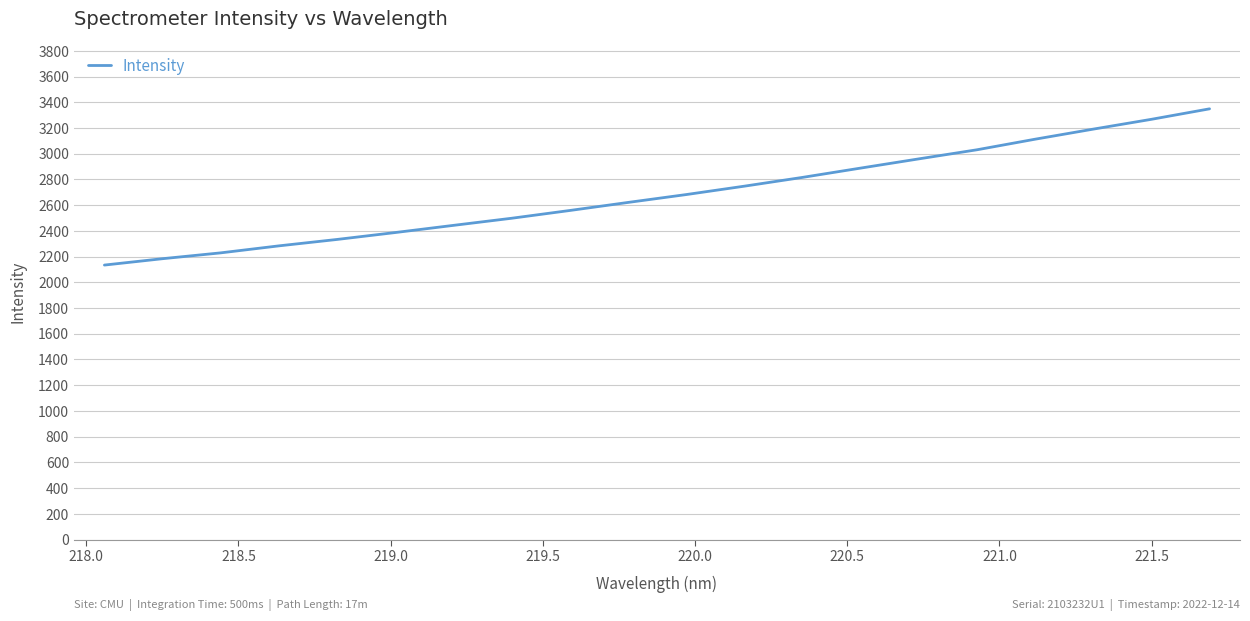

Count the number of categories in the chart.

20